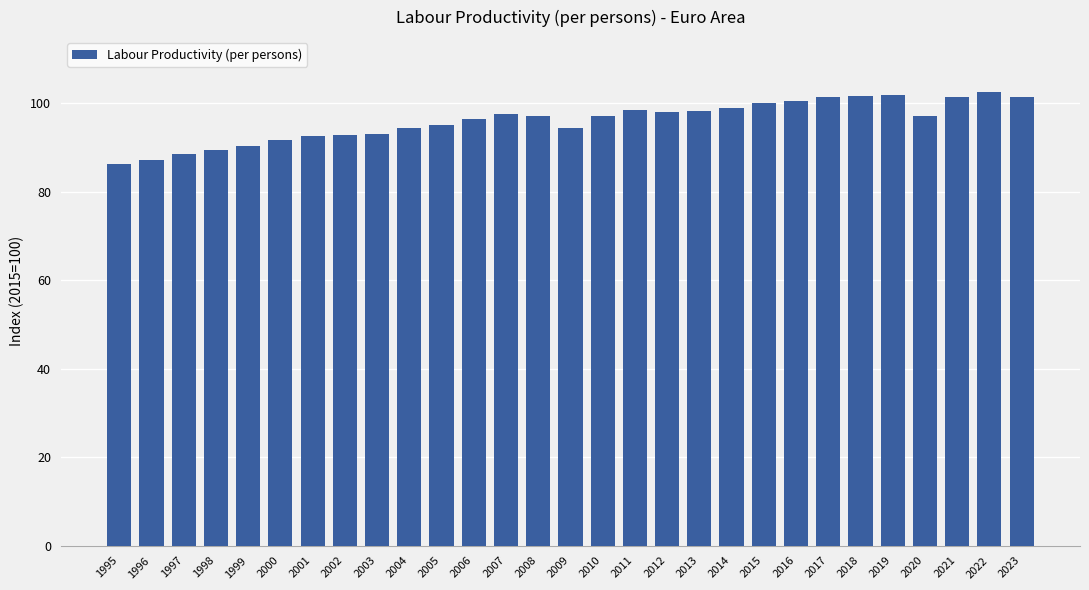

What is the change in value from 1996 to 2002?

+5.7